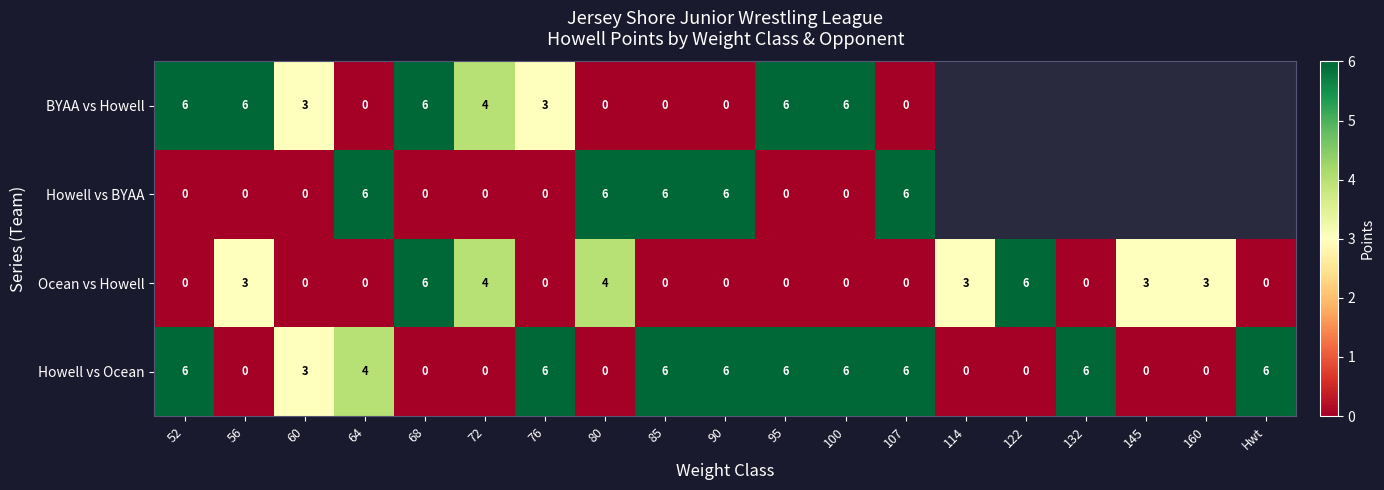

What is the difference between the highest and lowest values at 95?

6